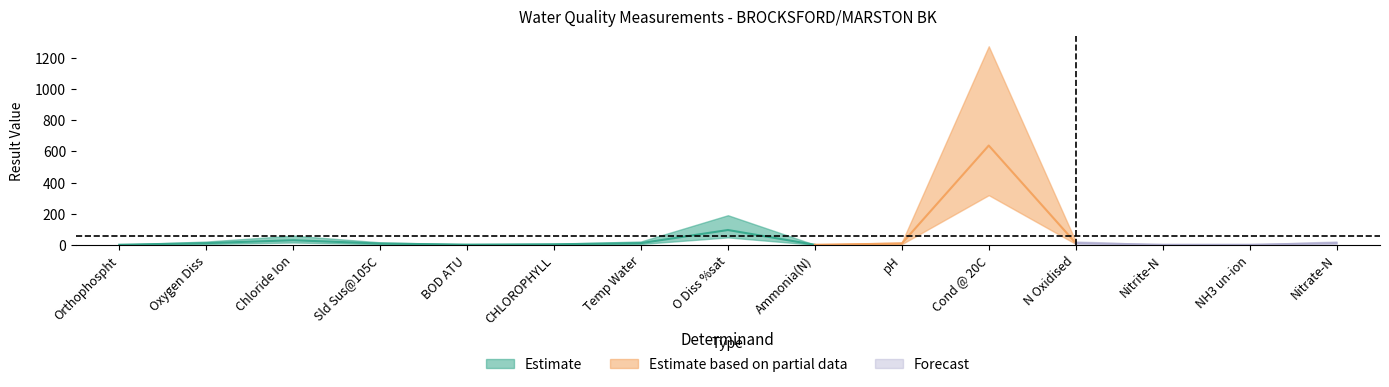

How many categories are shown in the chart?

15